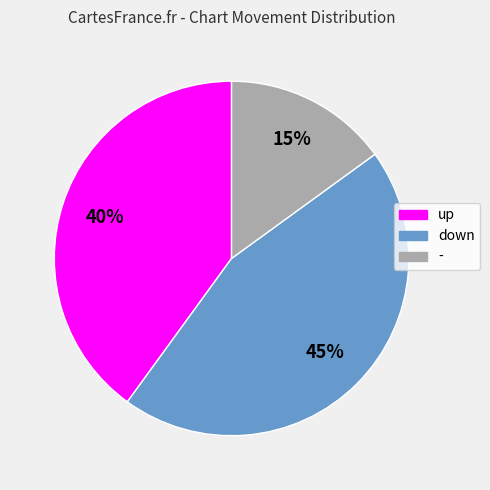

Rank the categories by value from lowest to highest.

-, up, down